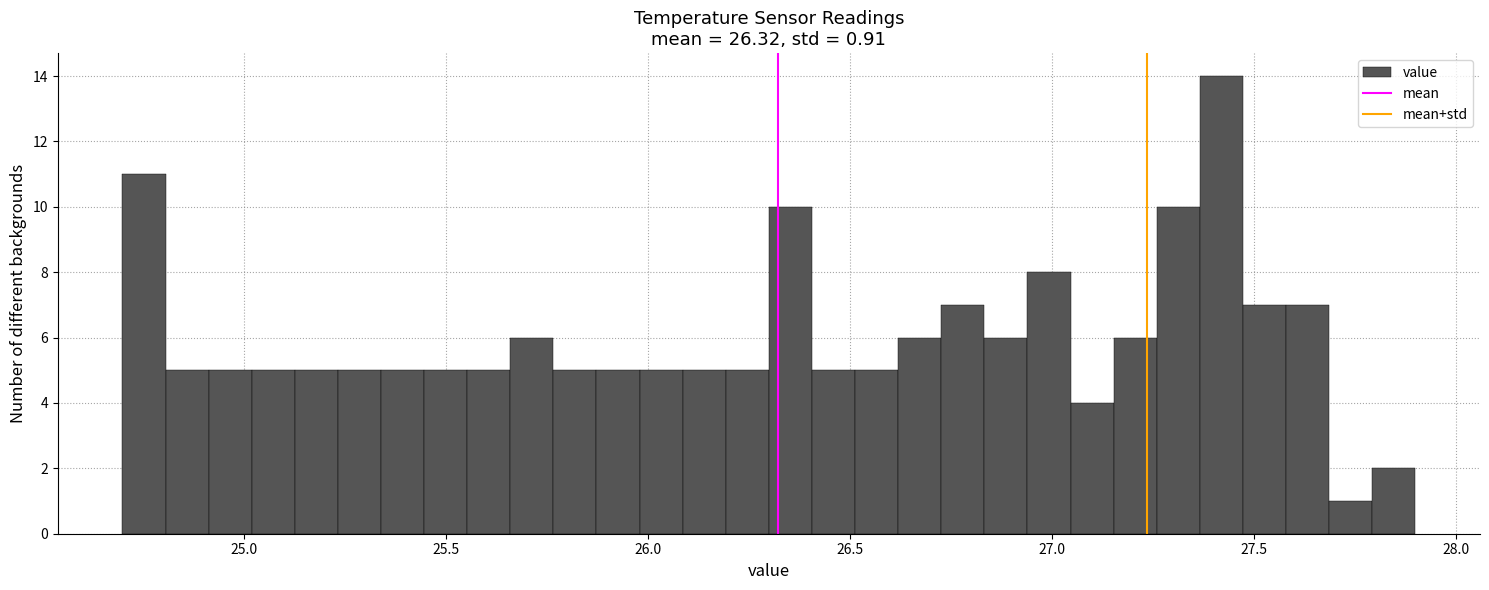

Around what value on the x-axis is the tallest bar? Give the approximate position of its centre, as read against the axis.

27.40